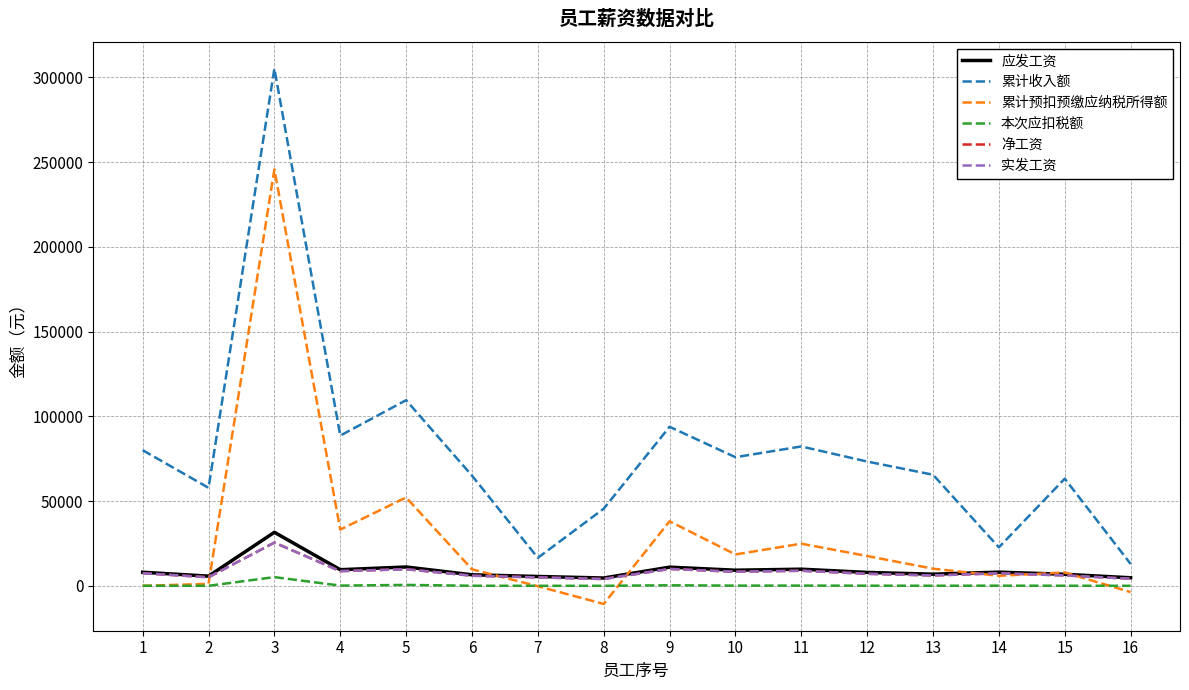

Rank the series at 11 from lowest to highest value.

本次应扣税额, 净工资, 实发工资, 应发工资, 累计预扣预缴应纳税所得额, 累计收入额